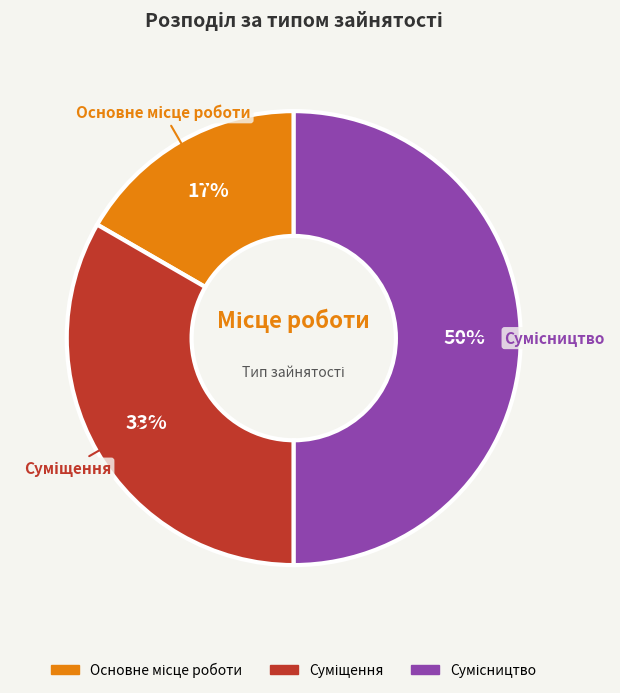

To the nearest percent, what is the average slice percentage?

33%